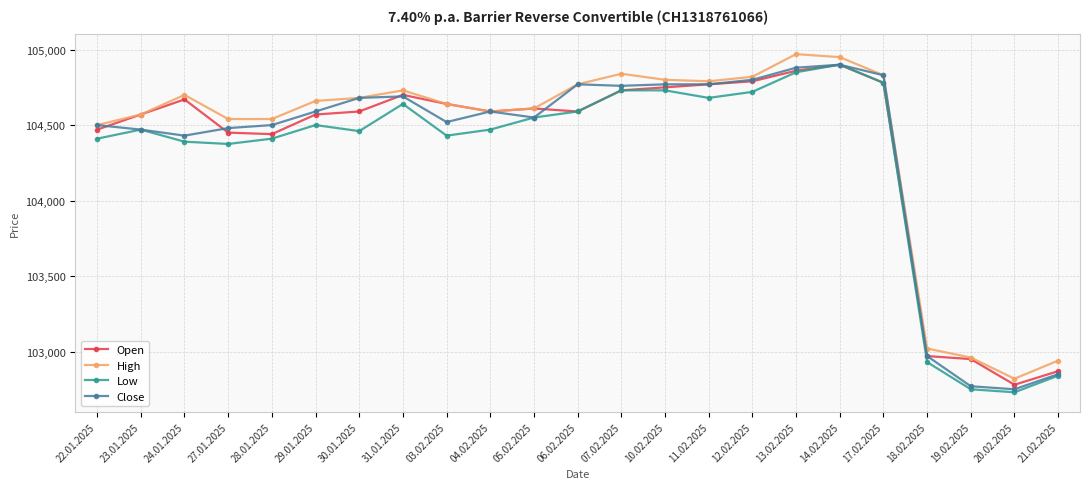

In High, how many points are higher than both neighbors (excluding endpoints)?

4